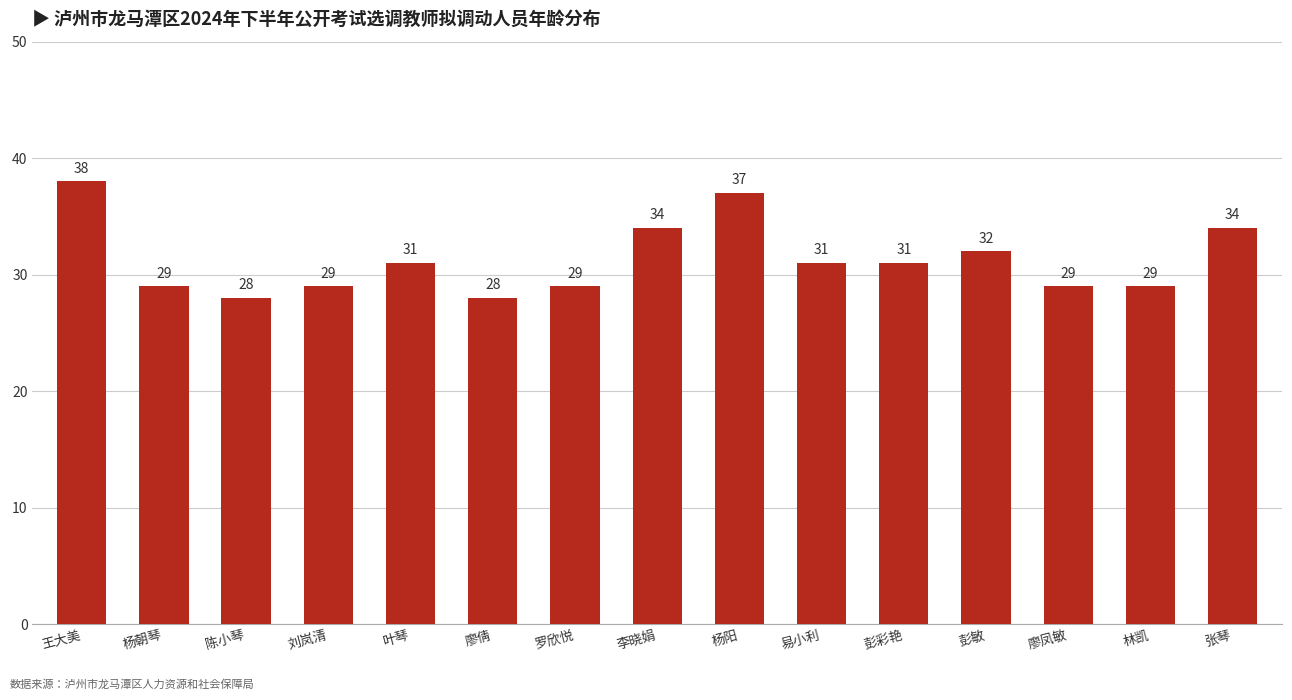

What is the sum of all values?

469